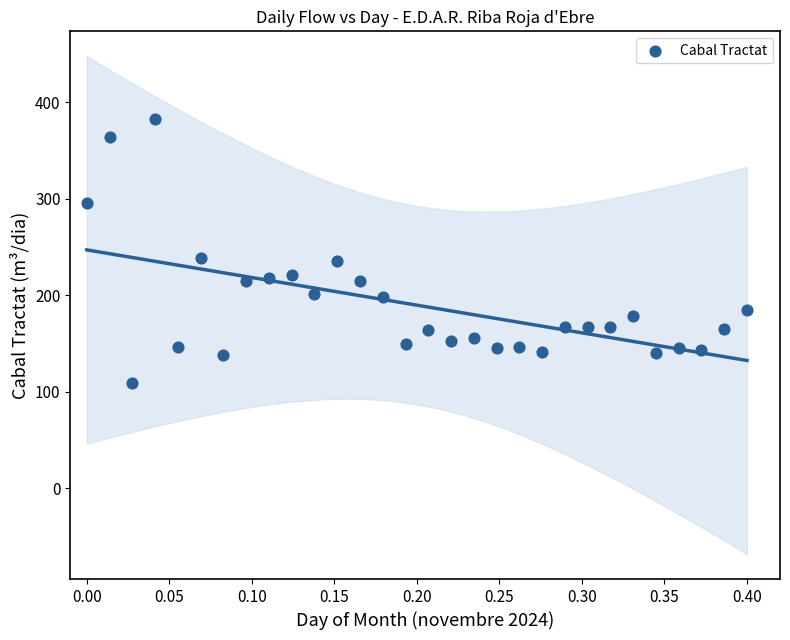

What is the range of X values (max minus min)?

0.4